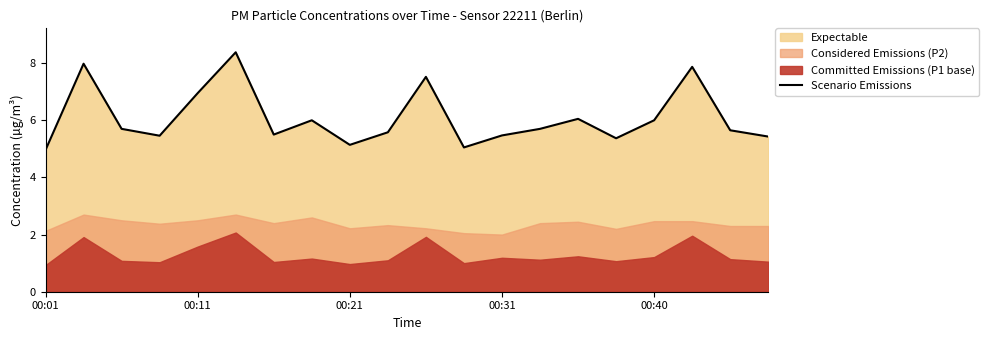

Count the number of categories in the chart.

20